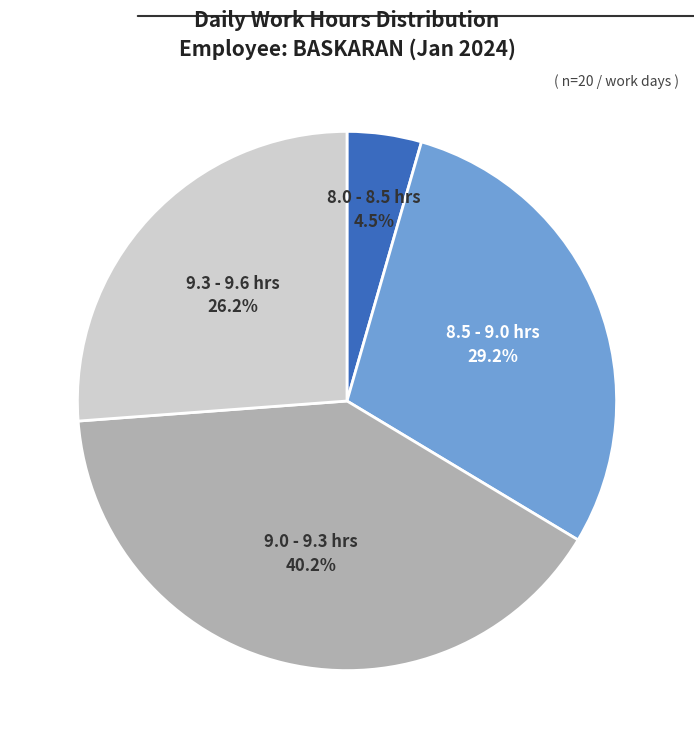

Does any single category account for the majority?

No